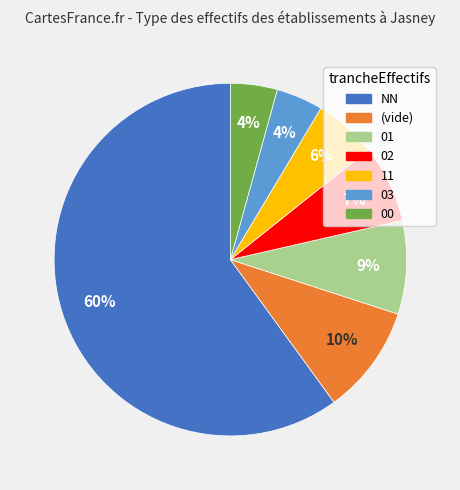

To the nearest percent, what is the average slice percentage?

14%